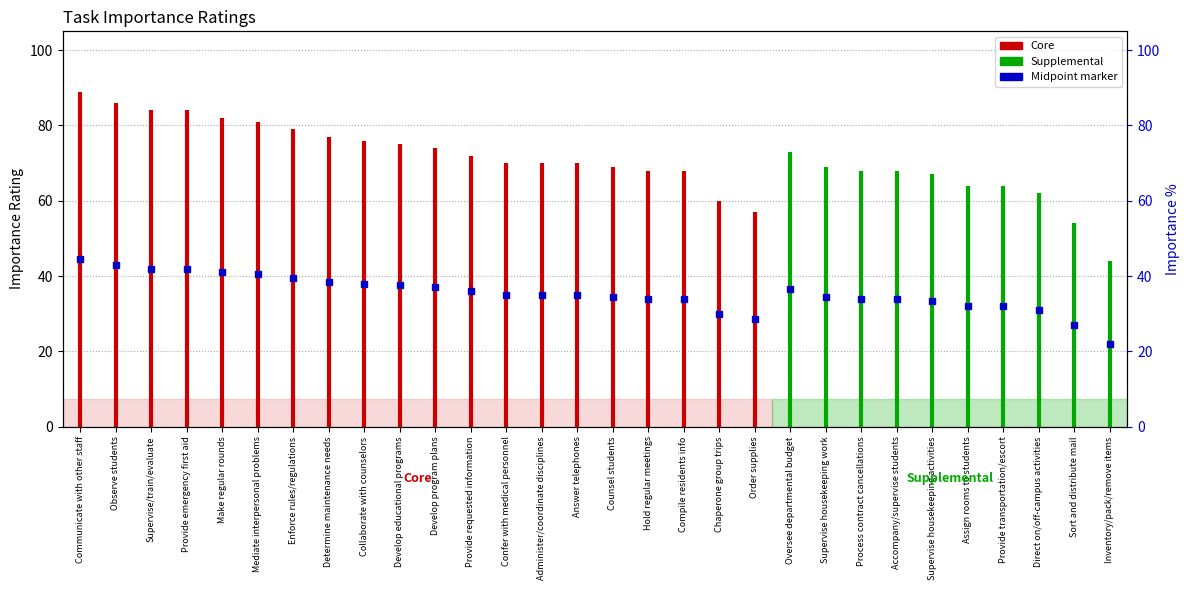

How many lines are shown in the chart?

2